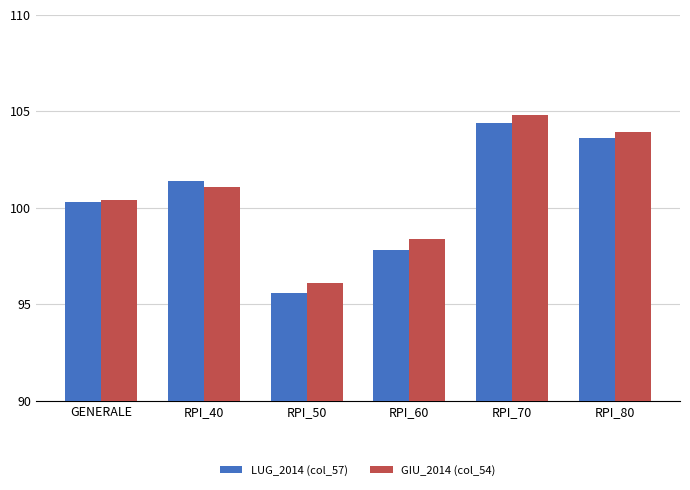

True or false: LUG_2014 (col_57) has a value of 103.6 at RPI_80.

True